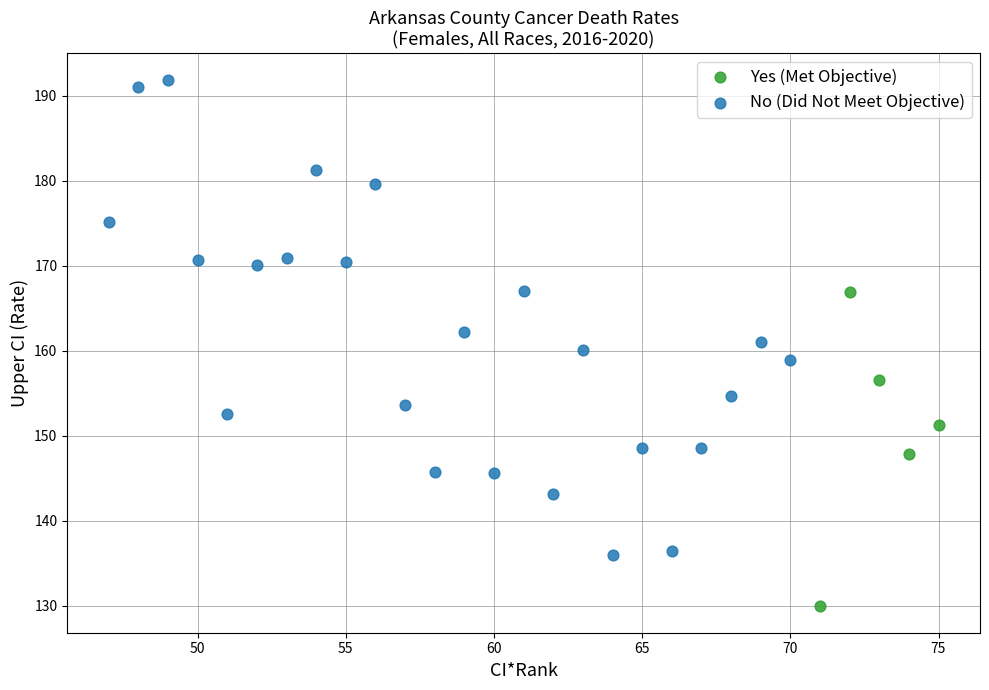

Which series reaches the maximum Y coordinate?

No (Did Not Meet Objective)